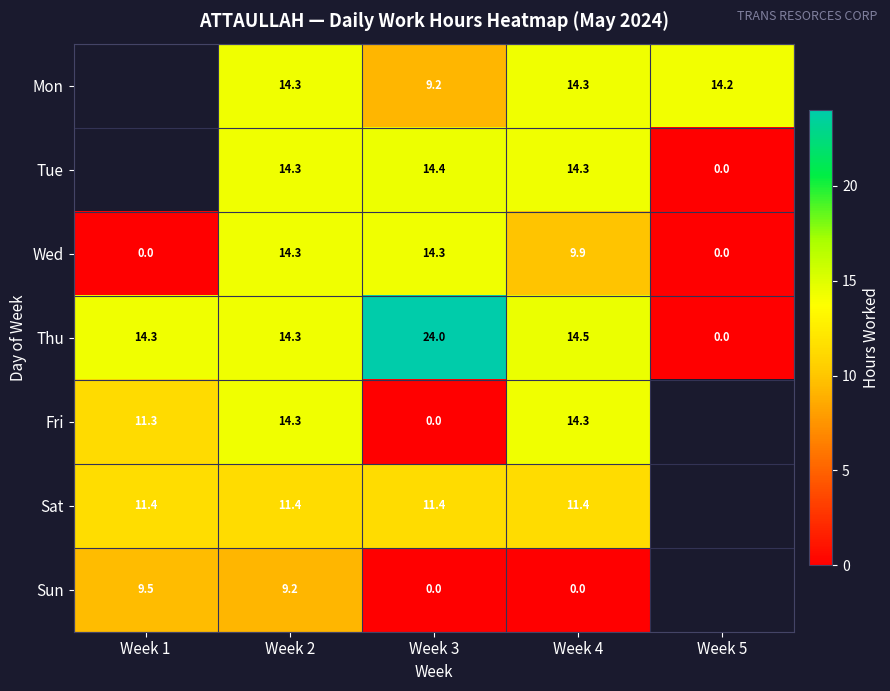

At which category is the sum across all series the highest?

Week 2